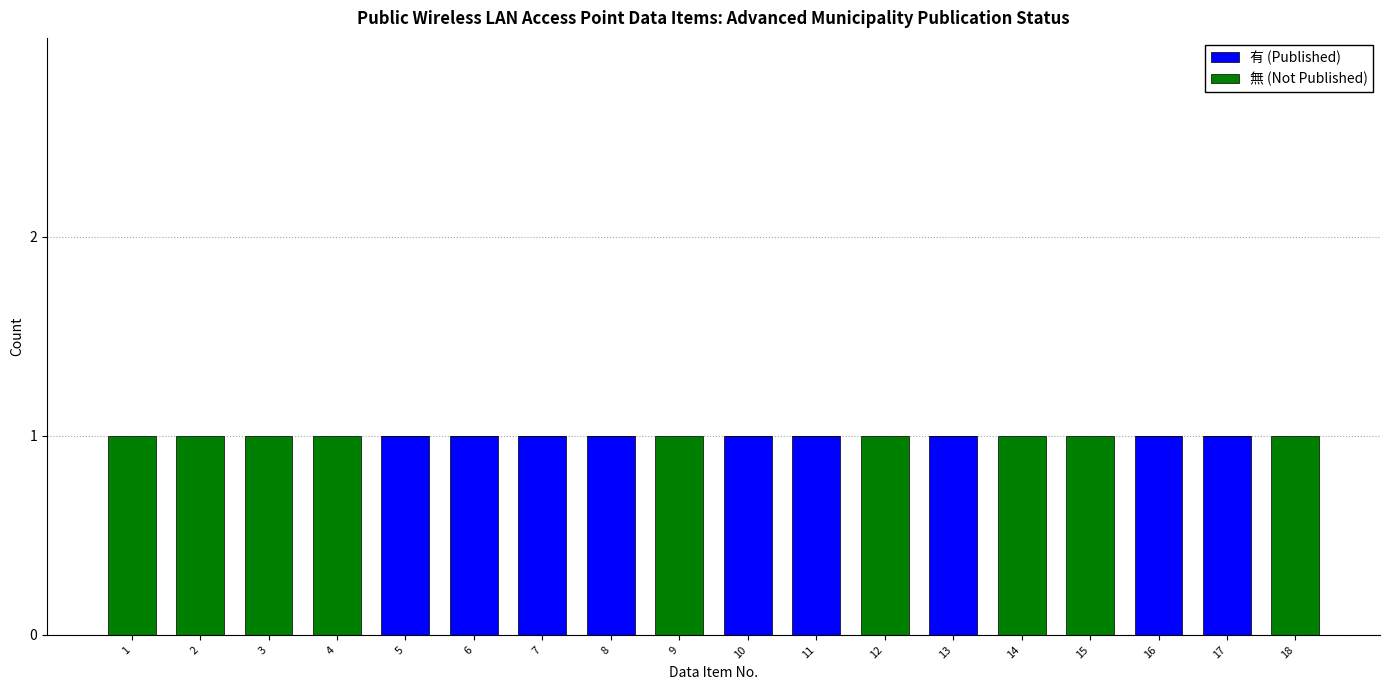

True or false: 有 (Published) has a value of 0 at 9.

True